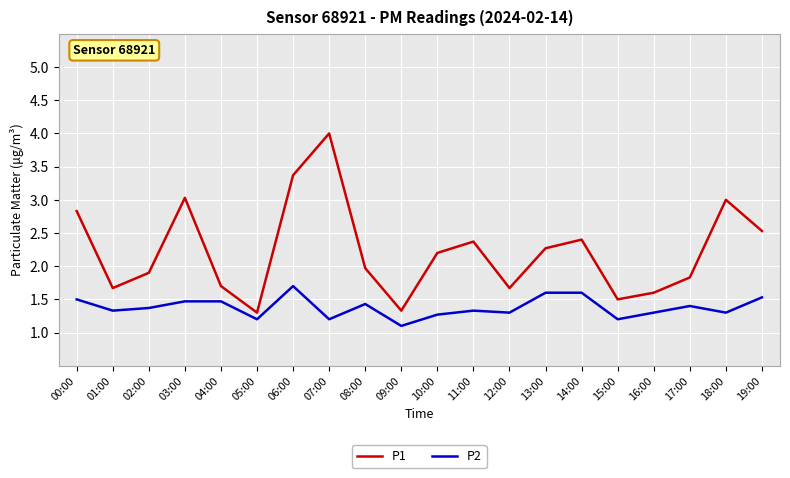

List the series in order of their overall mean, highest first.

P1, P2